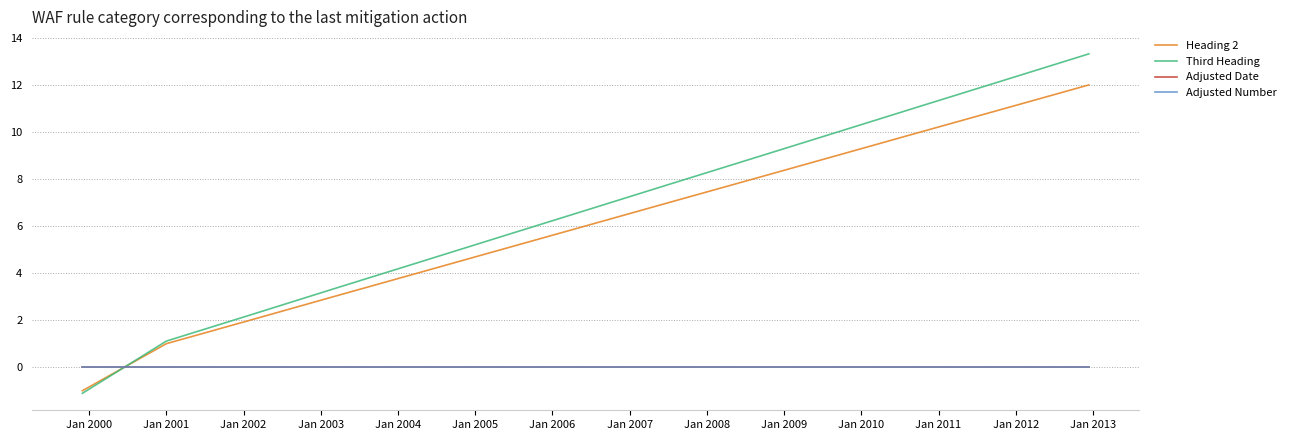

What is the minimum value for Heading 2?

-1.0